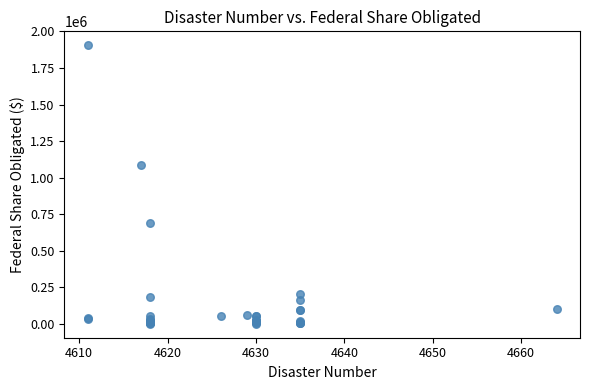

What Y value in the scatter plot is closest to 952781?

1086237.2